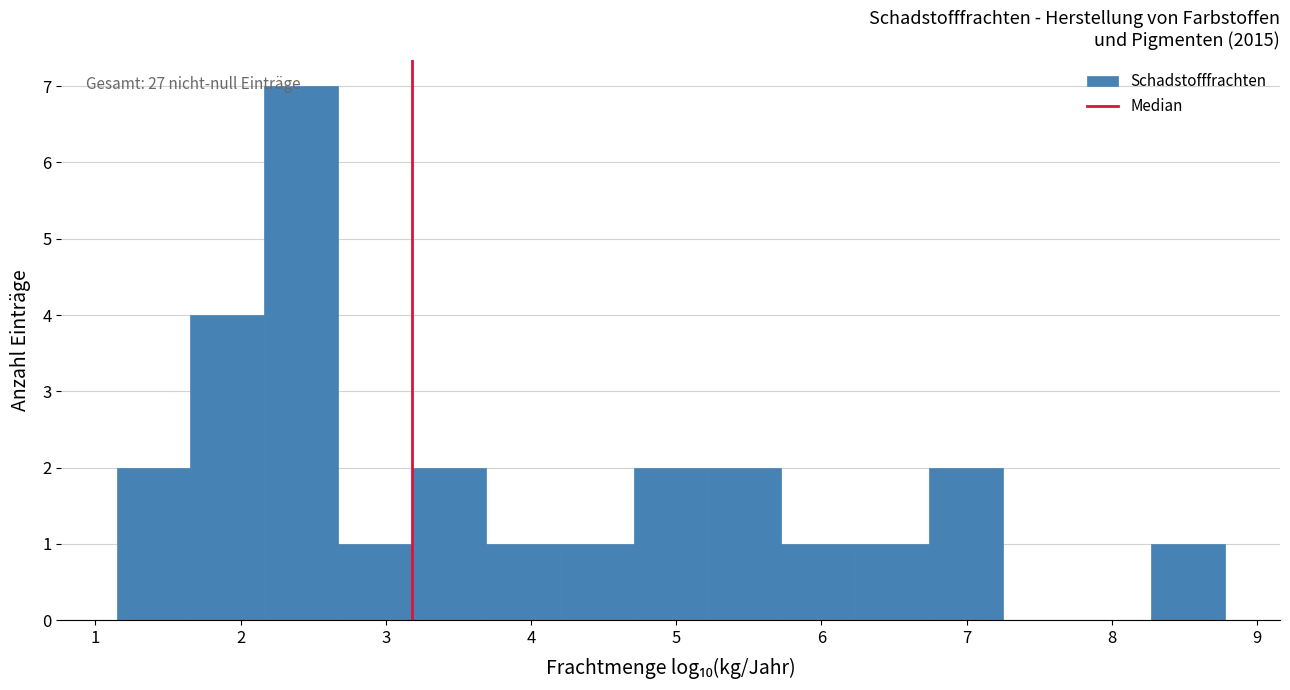

Over which range of the x-axis is the bar tallest?

2.2 to 2.7